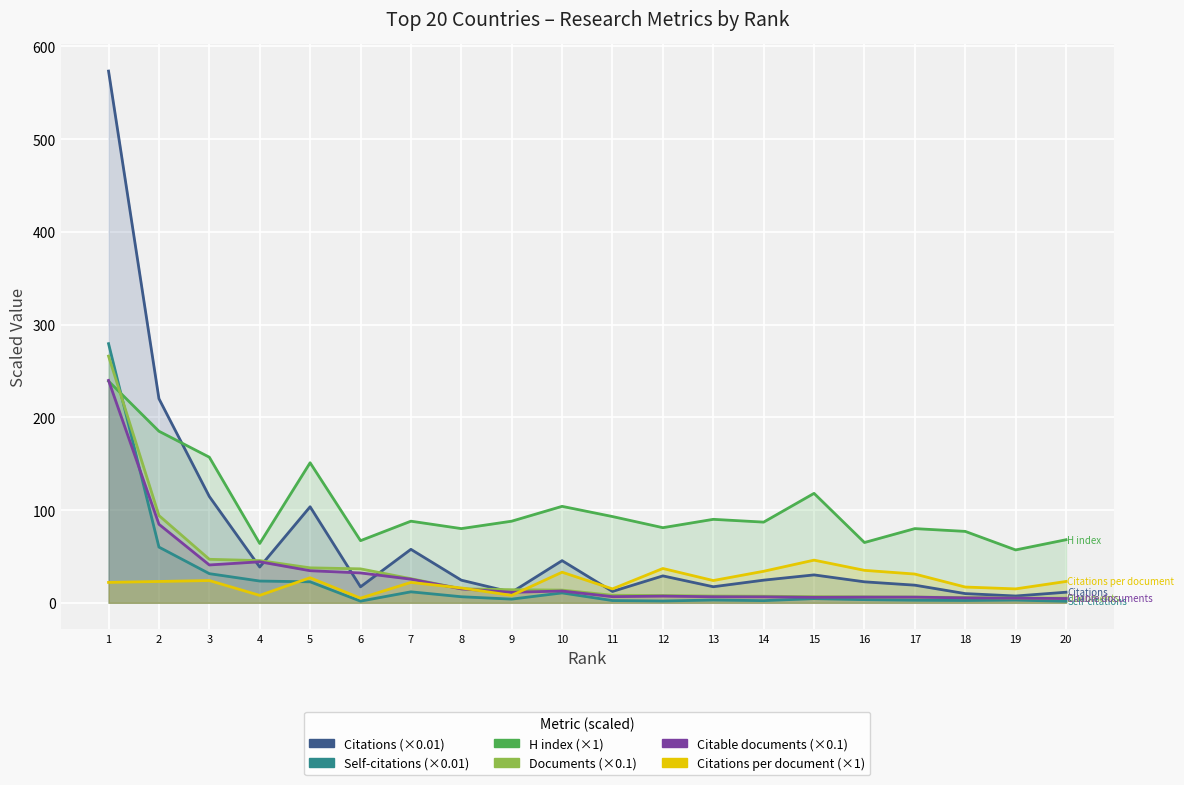

What is the average value of the Citations per document series?

23.2